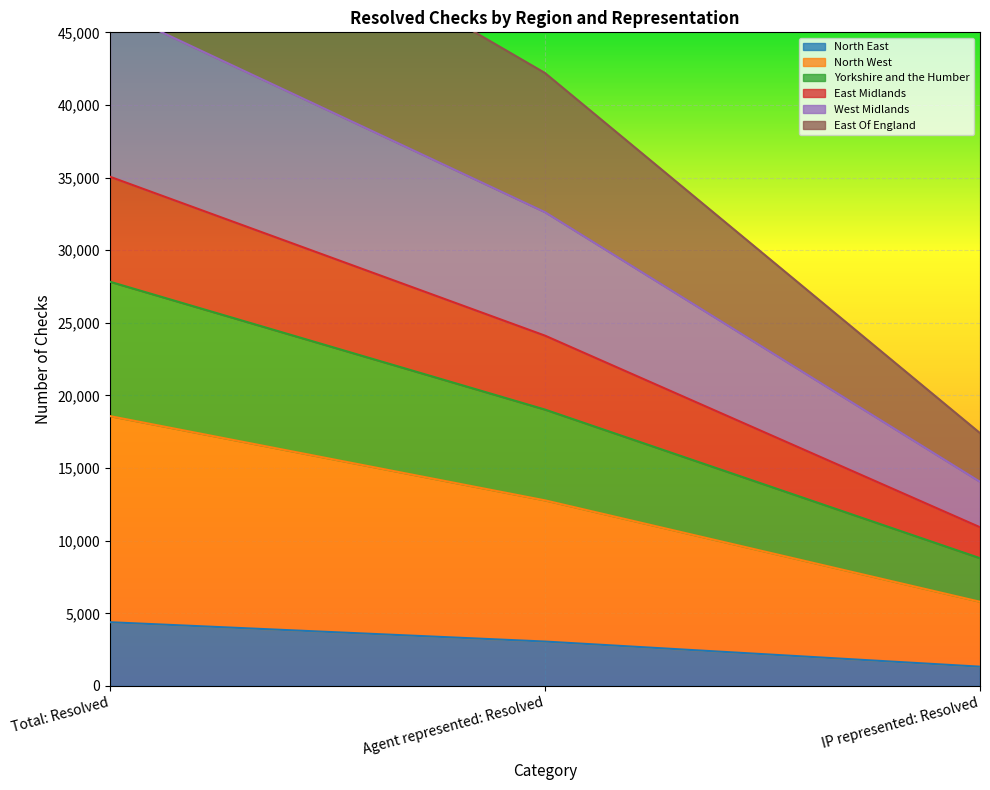

The value of North East at IP represented: Resolved is 1330. True or false?

True